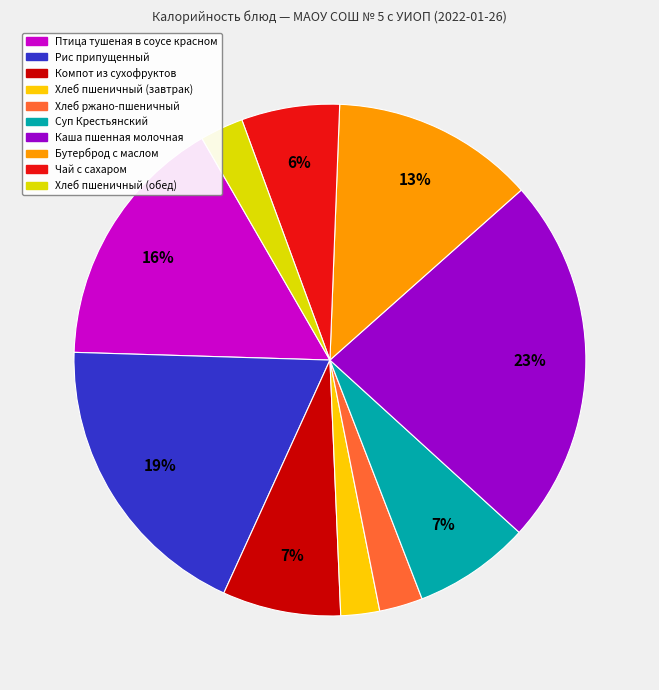

Rank the categories by value from highest to lowest.

Каша пшенная молочная, Рис припущенный, Птица тушеная в соусе красном, Бутерброд с маслом, Компот из сухофруктов, Суп Крестьянский, Чай с сахаром, Хлеб ржано-пшеничный, Хлеб пшеничный (обед), Хлеб пшеничный (завтрак)